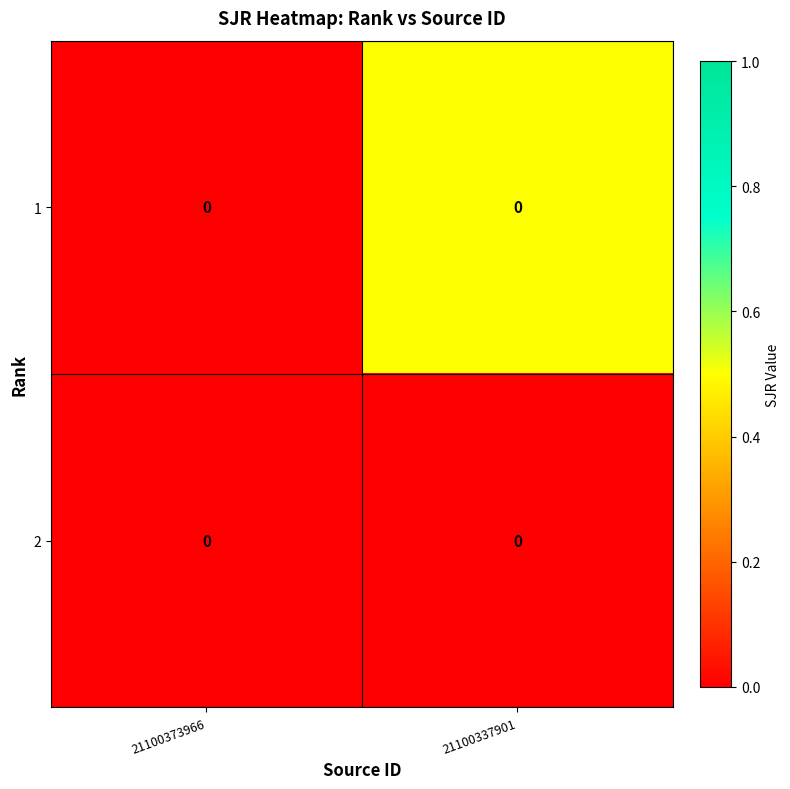

What is the total value across all series at 21100337901?

0.5